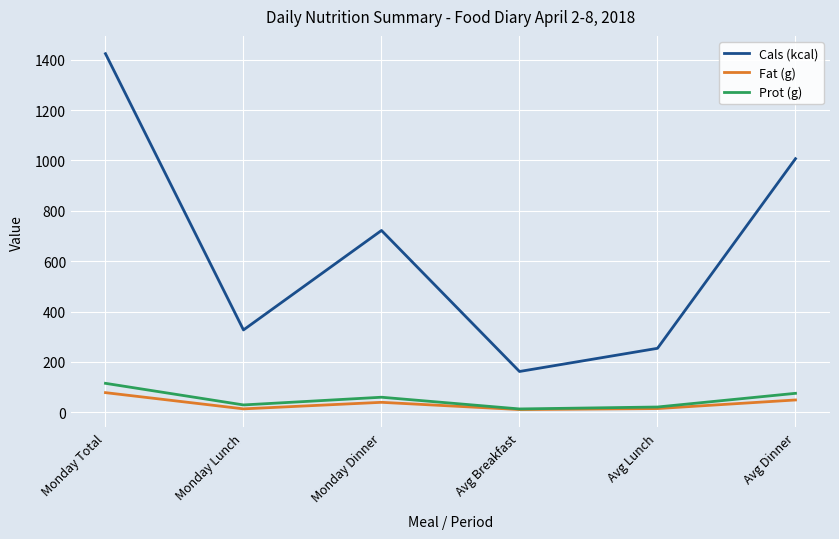

At which category is the sum across all series the highest?

Monday Total